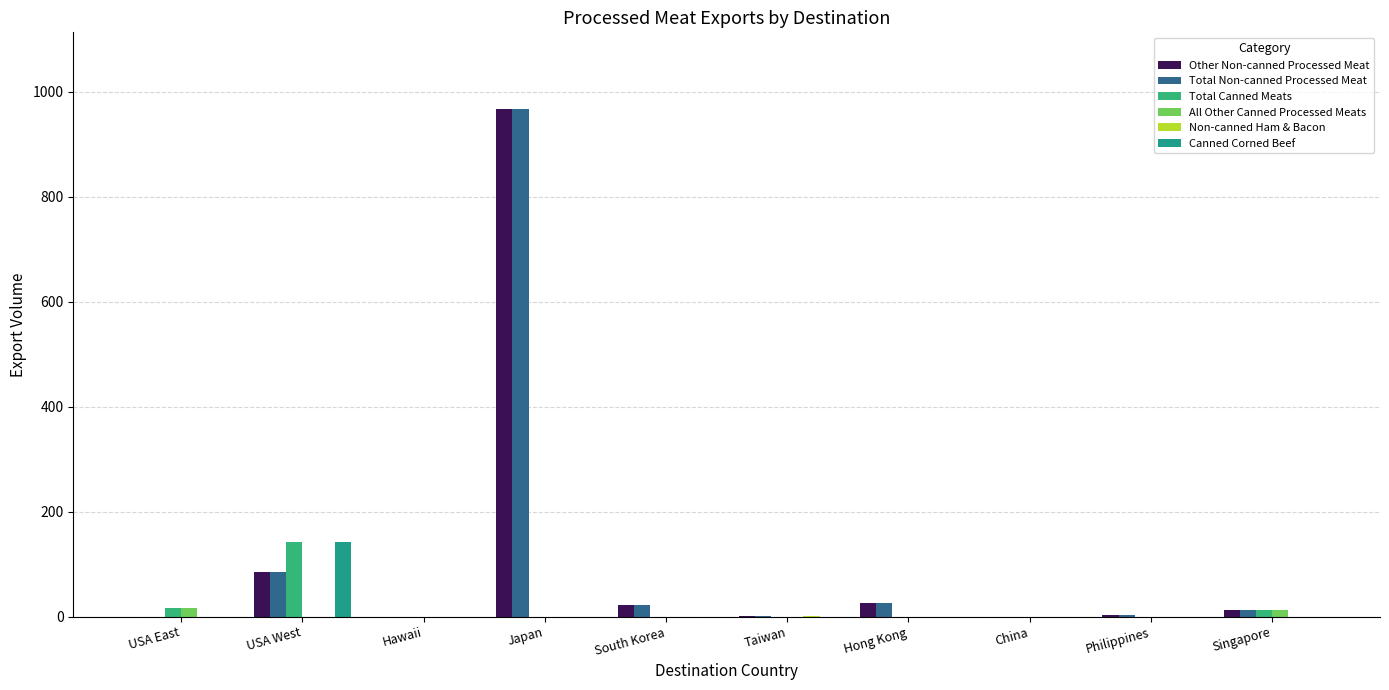

How many groups of bars are there?

10